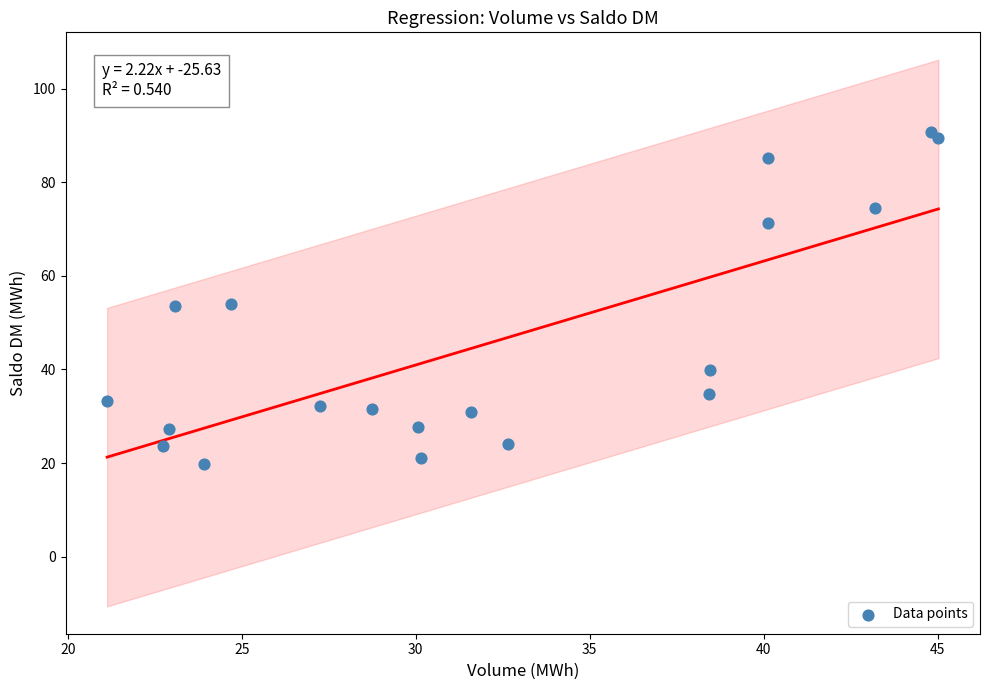

What is the range of X values (max minus min)?

23.9